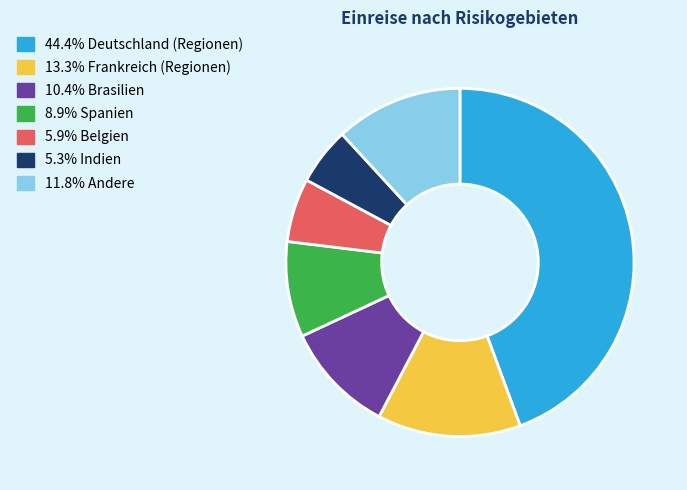

Is there any slice that represents more than half of the pie?

No